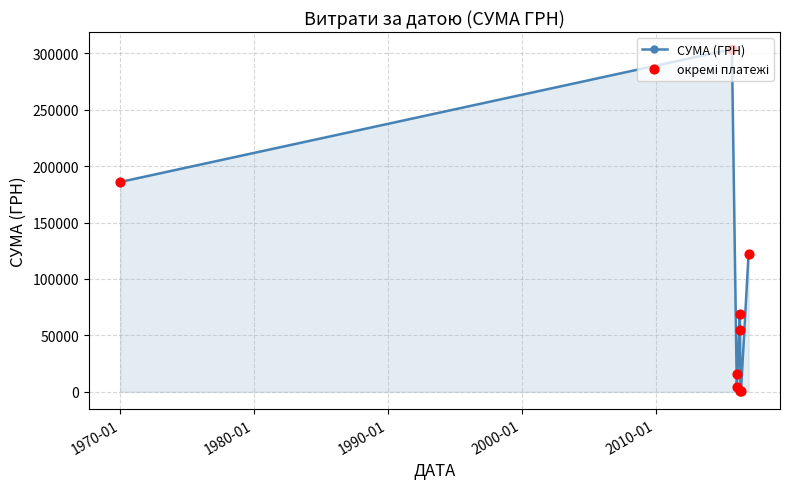

What is the average value?

84061.2